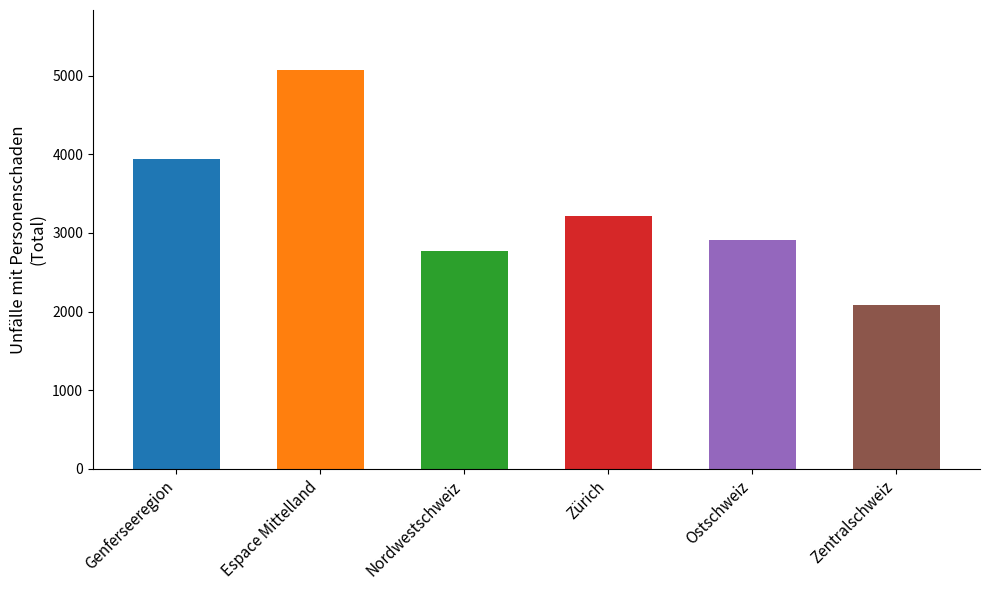

Count the number of values greater than 3218.

2